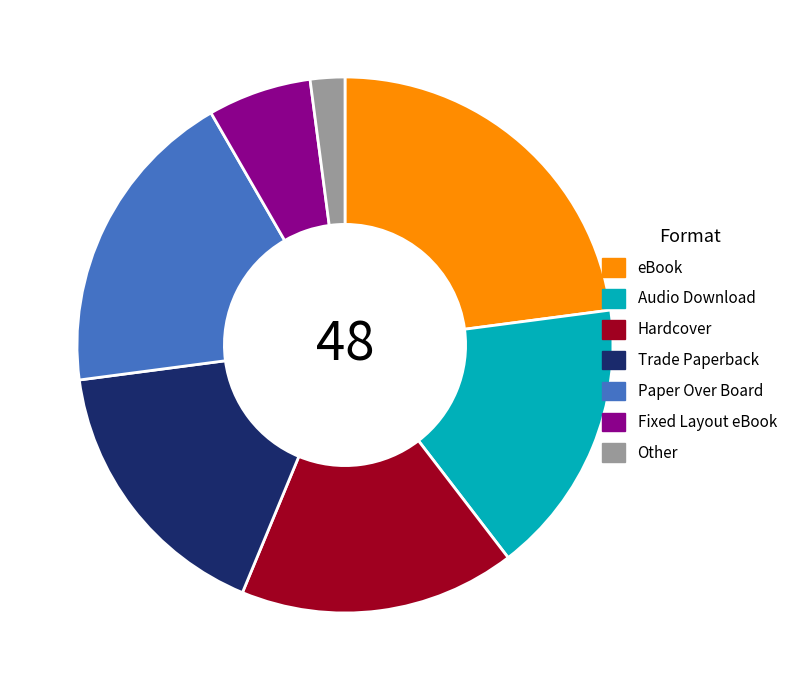

What is the ratio of the value at Hardcover to the value at Paper Over Board?

0.9